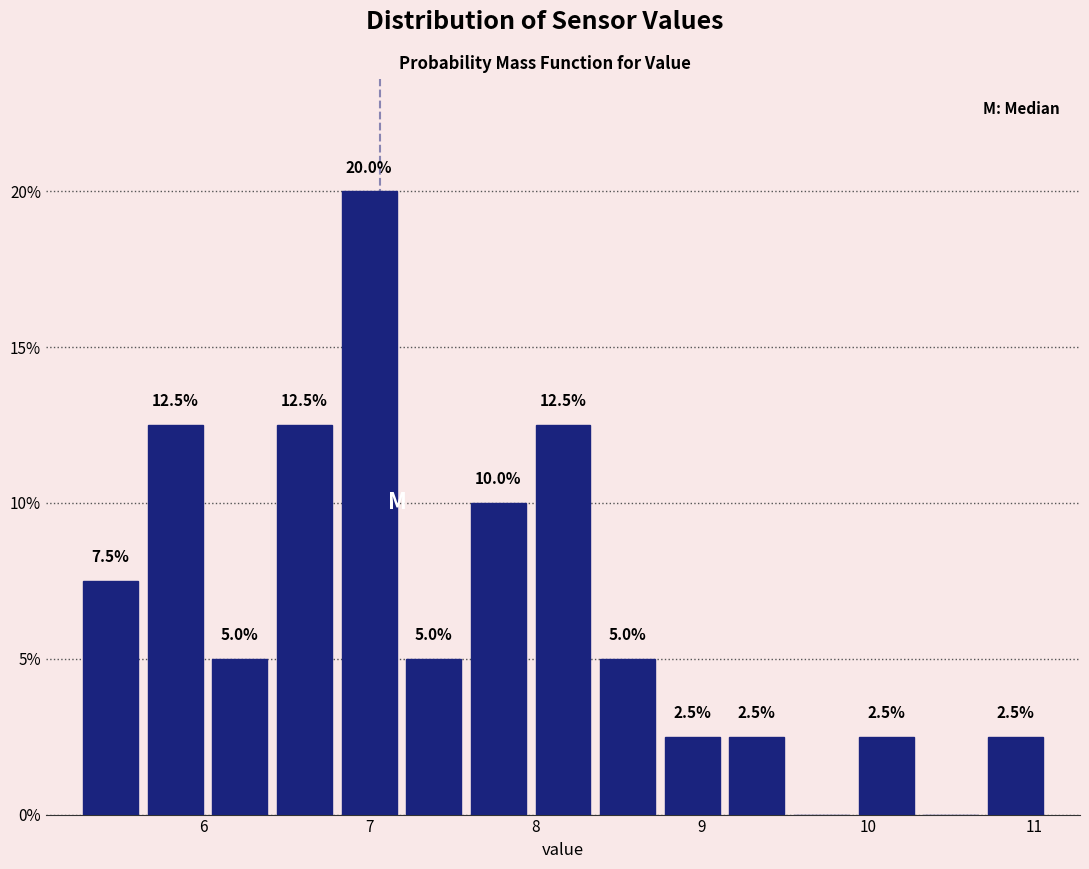

Around what value on the x-axis is the tallest bar? Give the approximate position of its centre, as read against the axis.

7.0